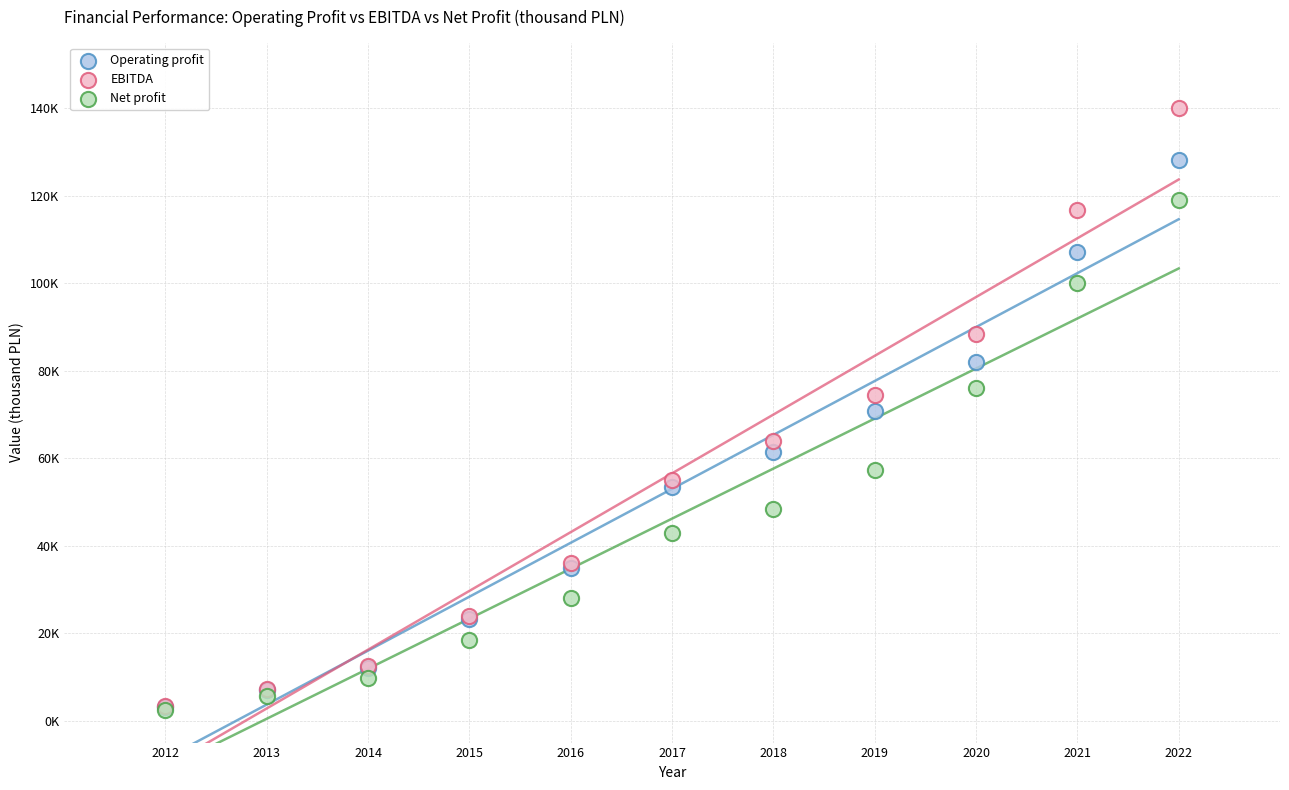

Which series has the largest Y range (max minus min)?

EBITDA